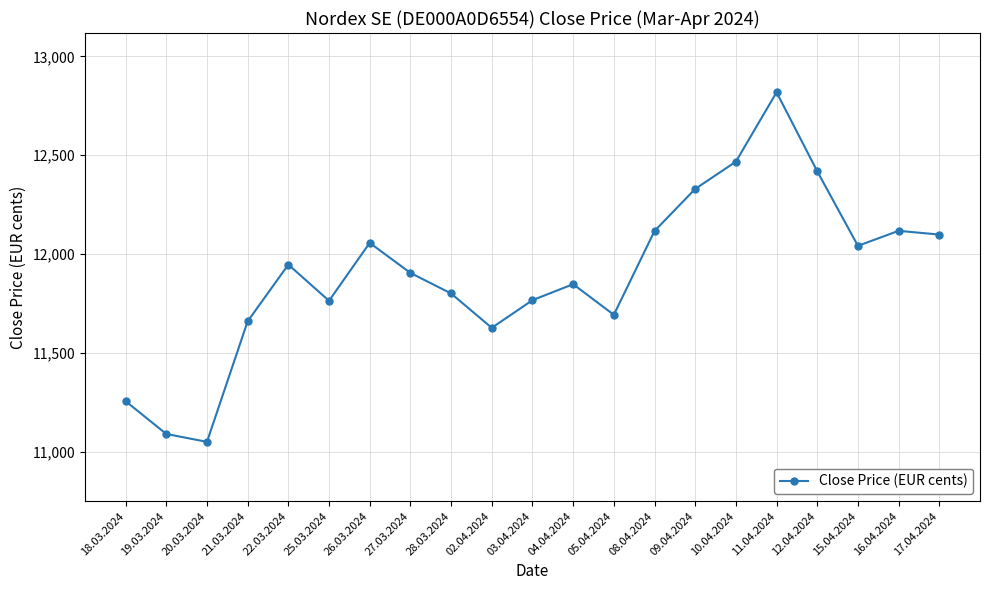

What is the label of the 6th point from the right?

10.04.2024